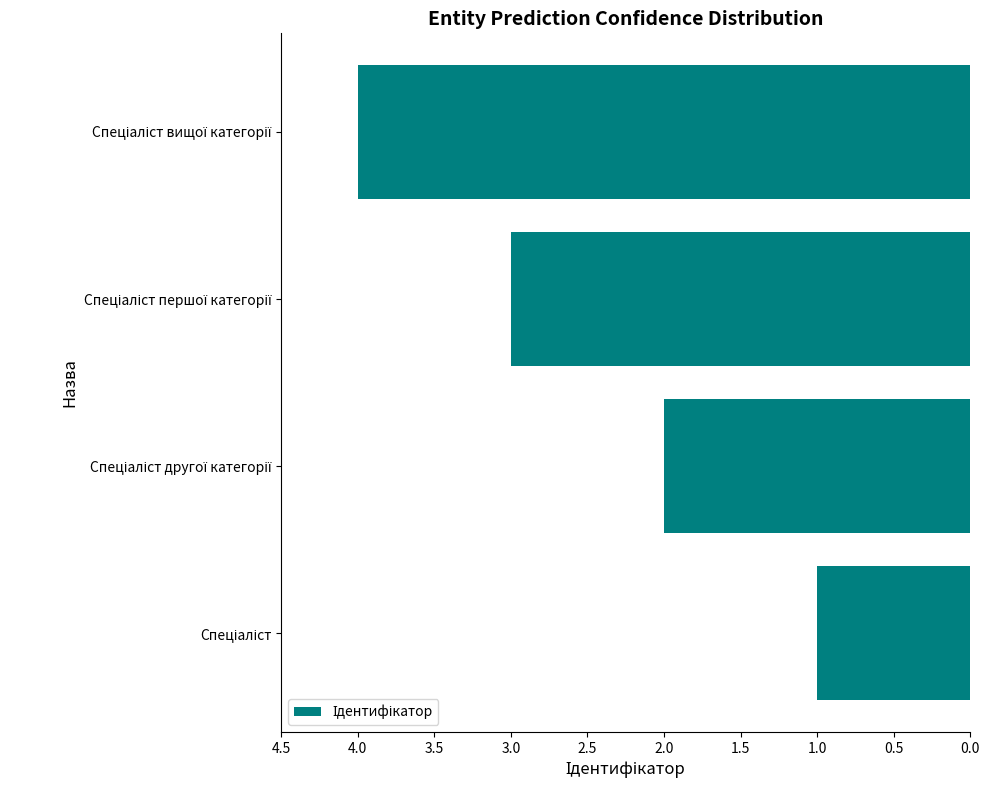

What is the sum of all values?

10